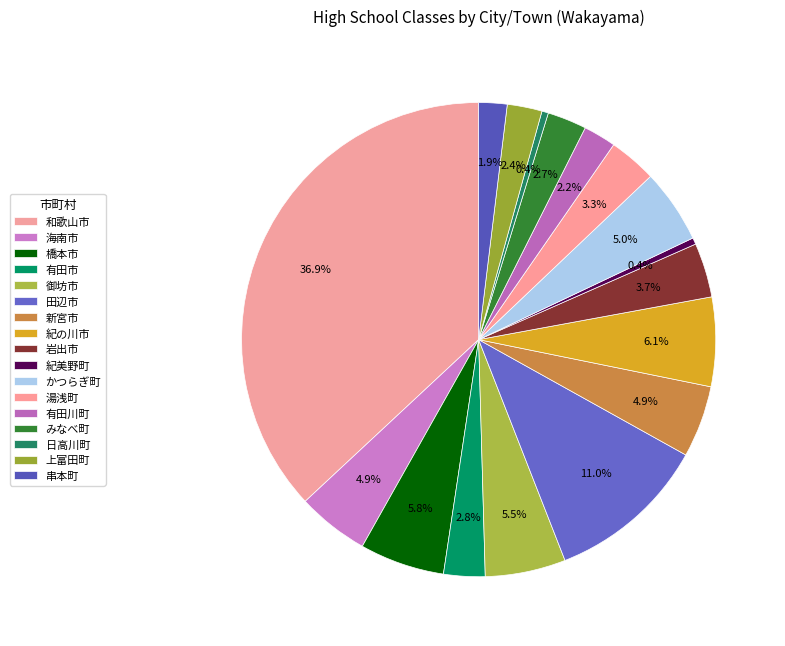

How many segments does this pie chart have?

17